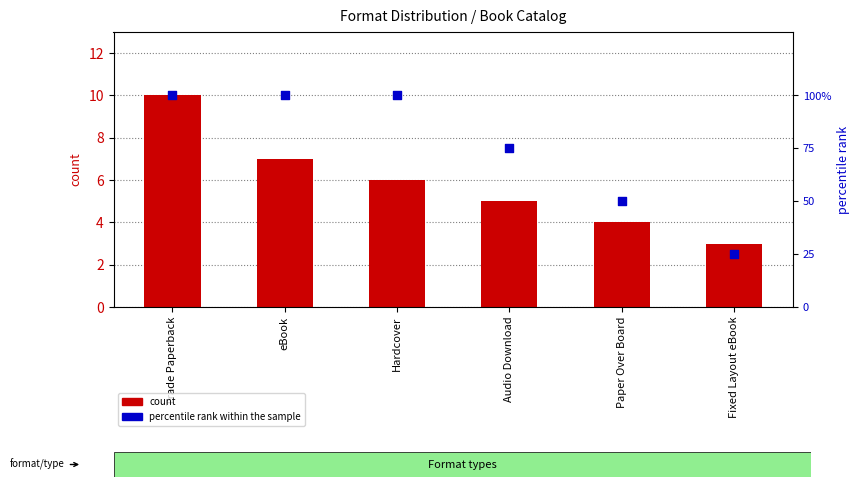

At how many categories does at least one series exceed 29?

5